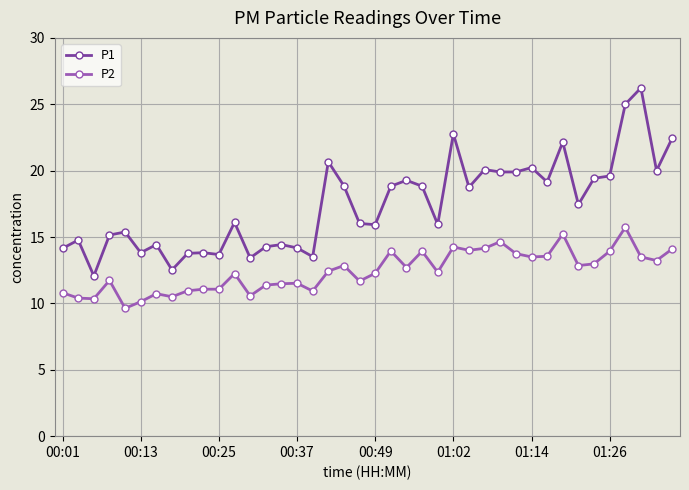

At how many categories does at least one series exceed 13?

38